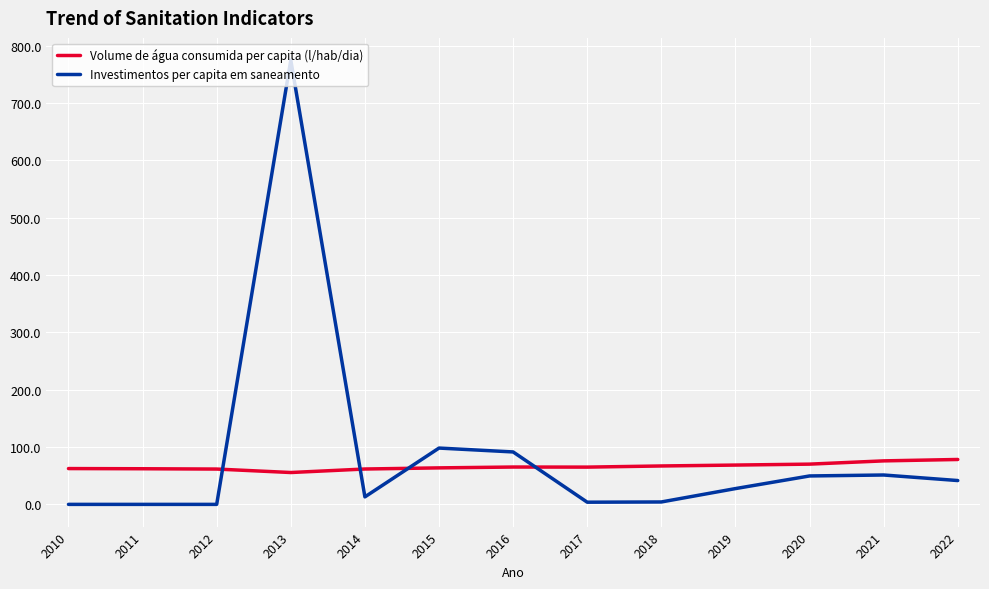

What is the sum of all Volume de água consumida per capita (l/hab/dia) values?

857.3